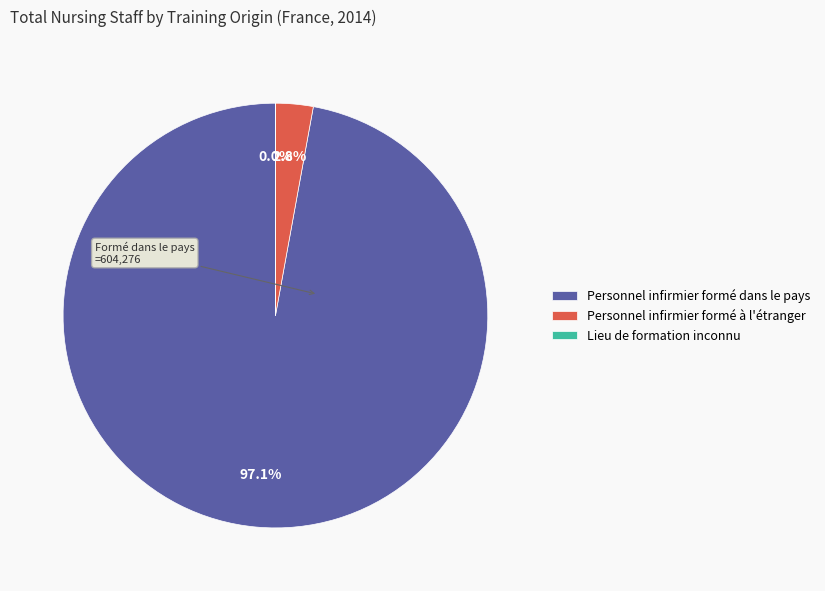

Which category has the biggest portion of the pie?

Personnel infirmier formé dans le pays